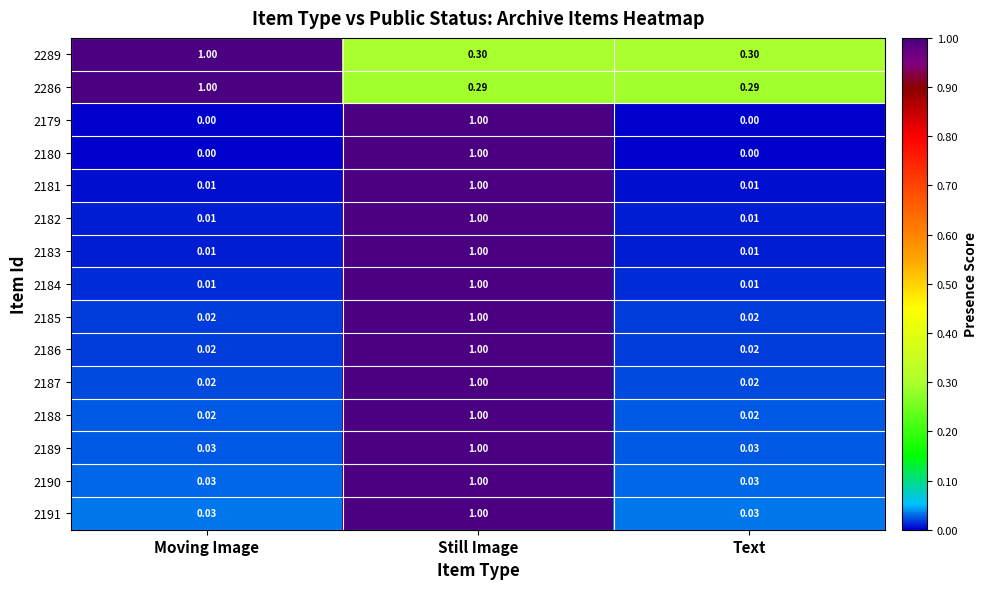

At which label does 2190 reach its peak?

Still Image